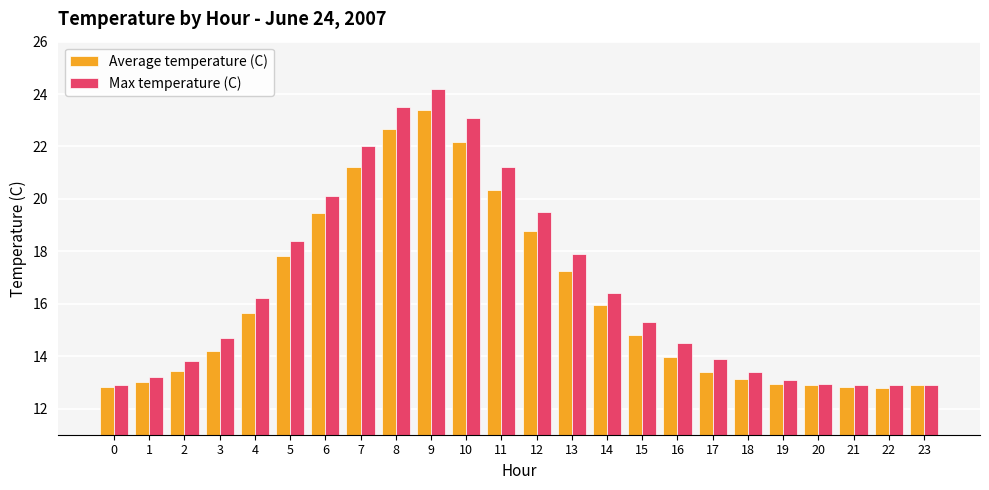

What is the minimum value shown in the chart?

12.8